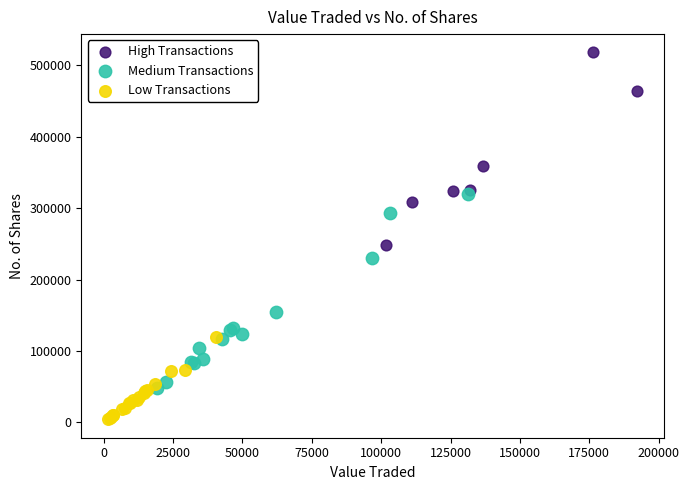

Which series contains the lowest Y value?

Low Transactions